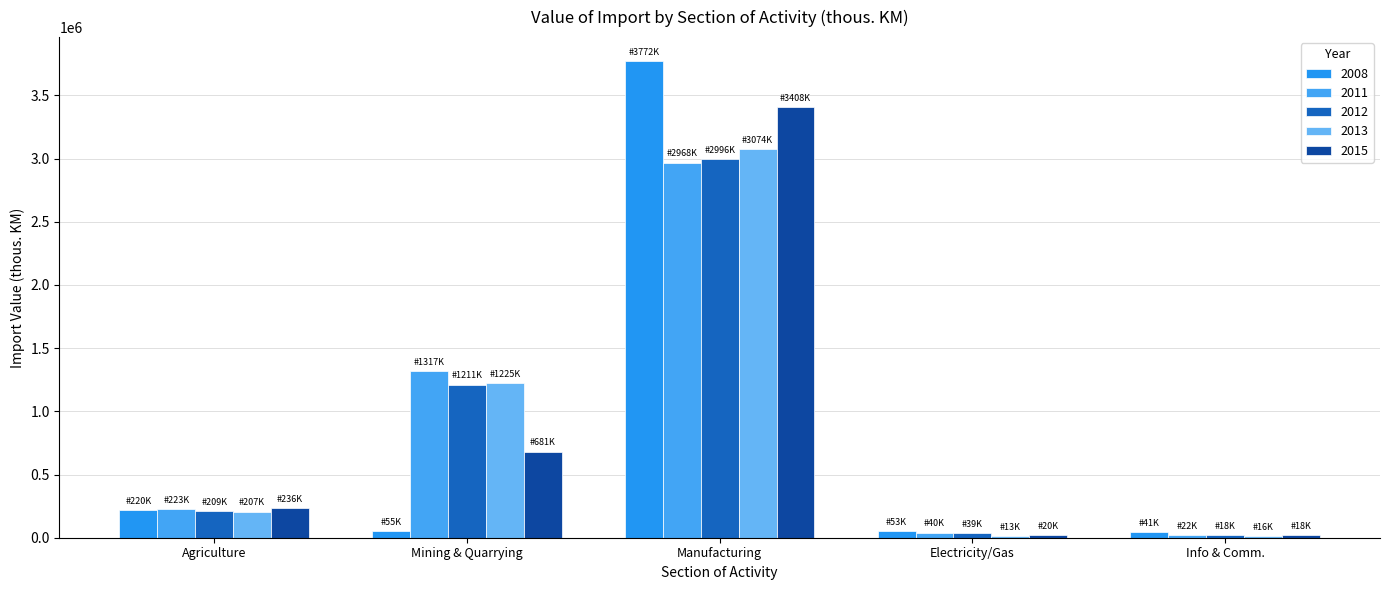

Reading left to right, what are all the values shown in this chart?

Agriculture, forestry and fishing: 2008=220378	2011=223391	2012=209333	2013=207477	2015=236729
Mining and quarrying: 2008=55124	2011=1317377	2012=1211699	2013=1225881	2015=681188
Manufacturing: 2008=3772912	2011=2968159	2012=2996290	2013=3074468	2015=3408818
Electricity, gas, steam: 2008=53213	2011=40350	2012=39057	2013=13497	2015=20208
Information and communication: 2008=41556	2011=22908	2012=18802	2013=16262	2015=18090